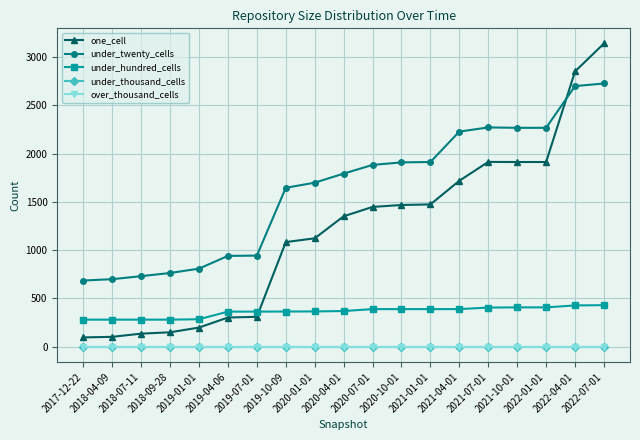

What is the label of the 16th point from the left?

2021-10-01